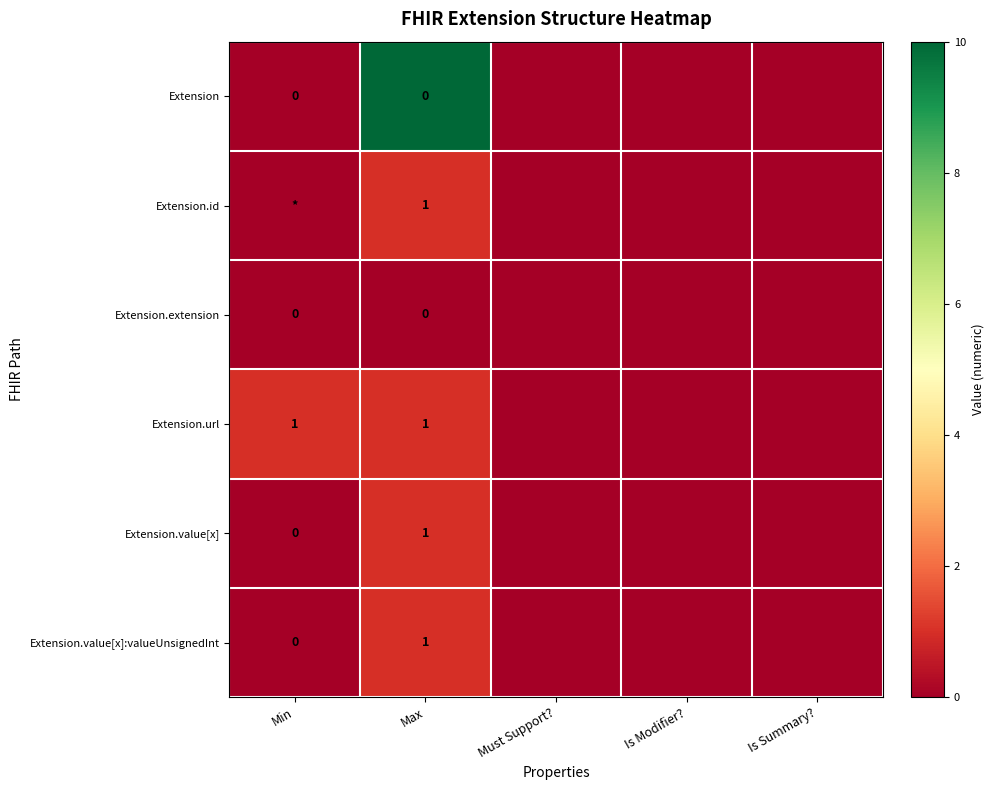

Which has a higher value, Min or Is Modifier??

Min